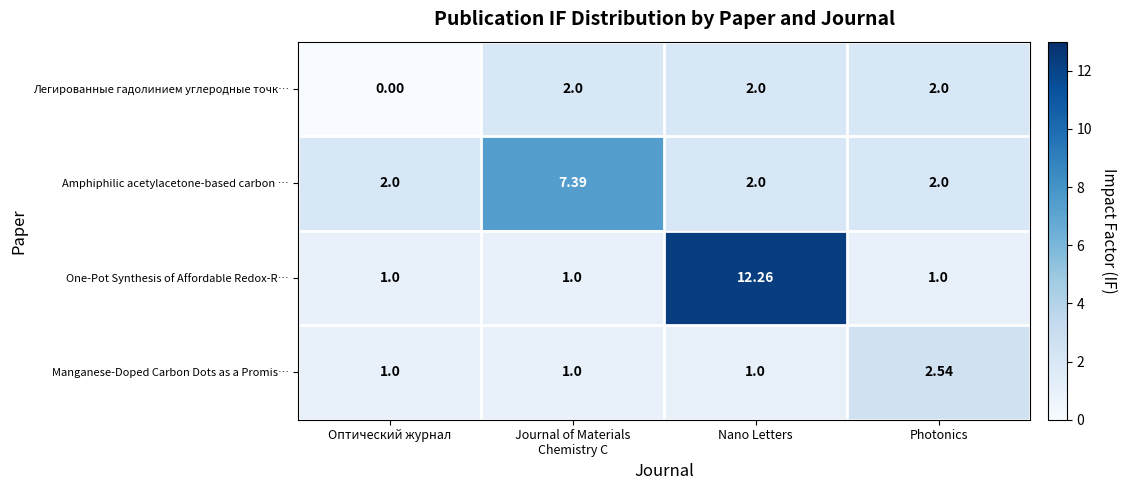

Which category has the highest value in the One-Pot Synthesis of Affordable Redox-R… series?

Nano Letters